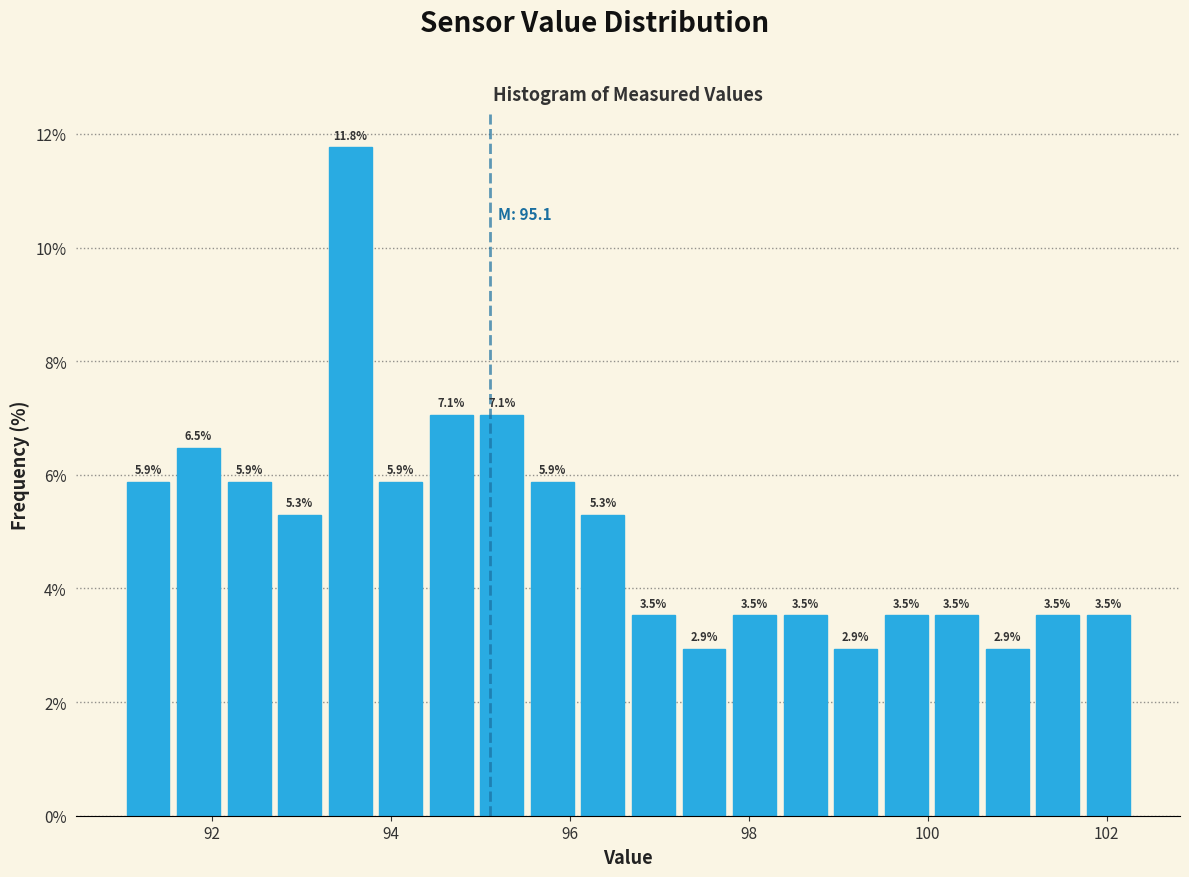

Around what value on the x-axis is the tallest bar? Give the approximate position of its centre, as read against the axis.

93.6